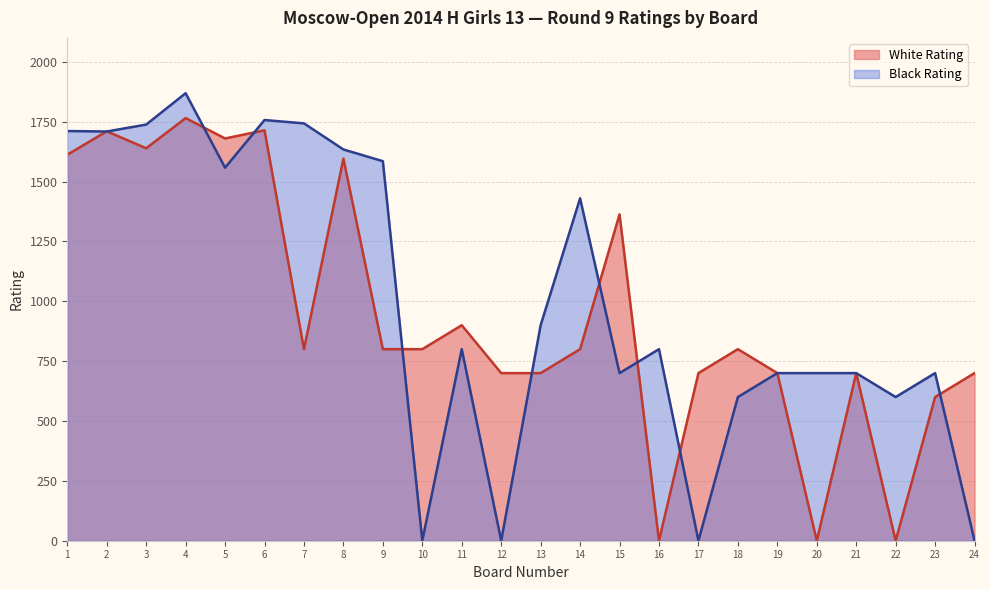

Reading left to right, transcribe all the data shown in this chart.

White Rating: 1612	1710	1639	1765	1680	1714	800	1596	800	800	900	700	700	800	1363	0	700	800	700	0	700	0	600	700
Black Rating: 1711	1709	1738	1869	1558	1757	1743	1634	1585	0	800	0	900	1430	700	800	0	600	700	700	700	600	700	0